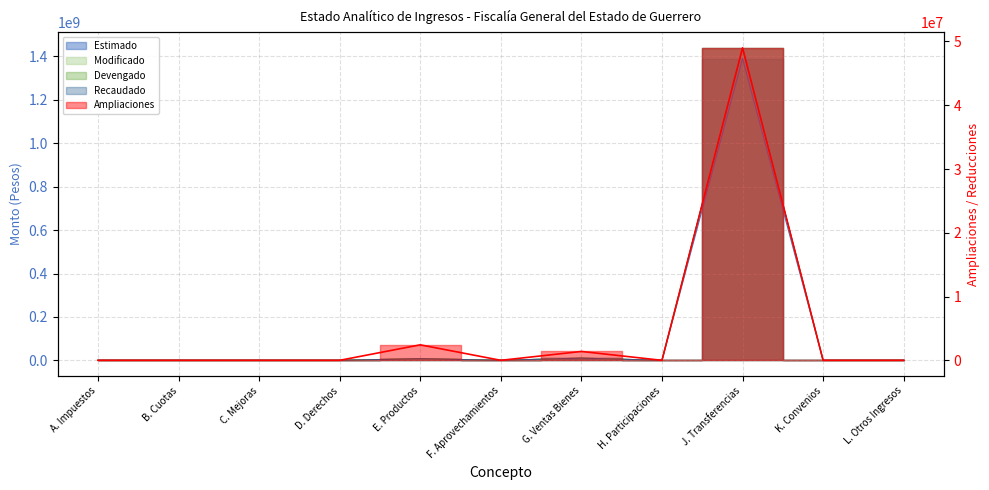

List the labels in order of Modificado value, largest first.

J. Transferencias, G. Ventas Bienes, E. Productos, A. Impuestos, B. Cuotas, C. Mejoras, D. Derechos, F. Aprovechamientos, H. Participaciones, K. Convenios, L. Otros Ingresos